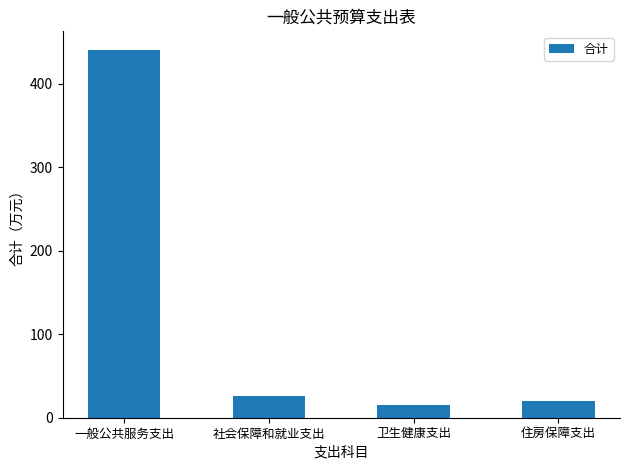

What is the change in value from 一般公共服务支出 to 卫生健康支出?

-425.2